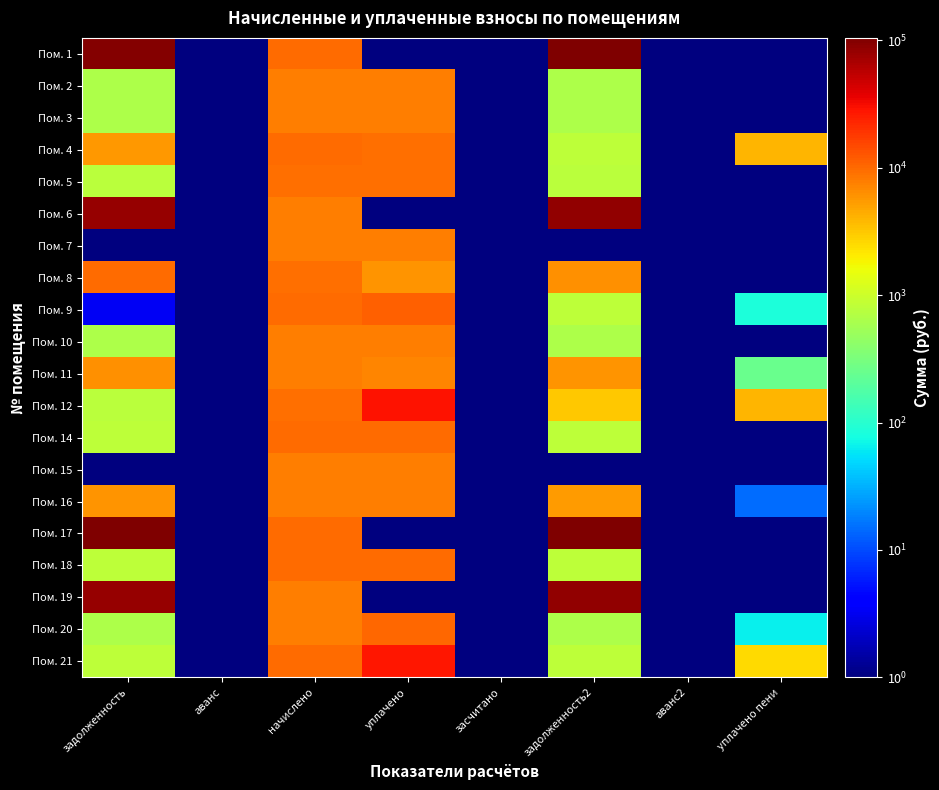

Reading right to left, extract all data points from this chart.

Пом. 1: уплачено пени=0.1	аванс2=0.1	задолженность2=103198.9	засчитано=0.1	уплачено=0.1	начислено=9583.0	аванс=0.1	задолженность=98764.1
Пом. 2: уплачено пени=0.1	аванс2=0.1	задолженность2=656.6	засчитано=0.1	уплачено=7808.2	начислено=7879.2	аванс=0.1	задолженность=656.6
Пом. 3: уплачено пени=0.1	аванс2=0.1	задолженность2=658.5	засчитано=0.1	уплачено=7830.4	начислено=7901.6	аванс=0.1	задолженность=658.5
Пом. 4: уплачено пени=3906.2	аванс2=0.1	задолженность2=801.4	засчитано=0.1	уплачено=9483.4	начислено=9616.4	аванс=0.1	задолженность=5702.5
Пом. 5: уплачено пени=0.1	аванс2=0.1	задолженность2=793.9	засчитано=0.1	уплачено=9441.0	начислено=9526.8	аванс=0.1	задолженность=793.9
Пом. 6: уплачено пени=0.1	аванс2=0.1	задолженность2=84803.0	засчитано=0.1	уплачено=0.1	начислено=7834.4	аванс=0.1	задолженность=81177.4
Пом. 7: уплачено пени=0.1	аванс2=0.1	задолженность2=0.1	засчитано=0.1	уплачено=7744.7	начислено=7744.7	аванс=0.1	задолженность=0.1
Пом. 8: уплачено пени=0.1	аванс2=0.1	задолженность2=6292.4	засчитано=0.1	уплачено=6000.0	начислено=9549.2	аванс=0.1	задолженность=9672.0
Пом. 9: уплачено пени=85.2	аванс2=0.1	задолженность2=802.3	засчитано=0.1	уплачено=10959.5	начислено=9627.7	аванс=0.1	задолженность=3.3
Пом. 10: уплачено пени=0.1	аванс2=0.1	задолженность2=656.6	засчитано=0.1	уплачено=7808.2	начислено=7879.2	аванс=0.1	задолженность=656.6
Пом. 11: уплачено пени=253.5	аванс2=0.1	задолженность2=6007.4	засчитано=0.1	уплачено=7176.5	начислено=7856.8	аванс=0.1	задолженность=6143.2
Пом. 12: уплачено пени=3901.1	аванс2=0.1	задолженность2=3162.2	засчитано=0.1	уплачено=28903.4	начислено=9448.3	аванс=0.1	задолженность=787.4
Пом. 14: уплачено пени=0.1	аванс2=0.1	задолженность2=804.2	засчитано=0.1	уплачено=9563.1	начислено=9650.0	аванс=0.1	задолженность=804.2
Пом. 15: уплачено пени=0.1	аванс2=0.9	задолженность2=0.1	засчитано=0.1	уплачено=7790.4	начислено=7789.6	аванс=0.1	задолженность=0.1
Пом. 16: уплачено пени=14.4	аванс2=0.1	задолженность2=5424.3	засчитано=0.1	уплачено=7785.6	начислено=7879.2	аванс=0.1	задолженность=5854.5
Пом. 17: уплачено пени=0.1	аванс2=0.1	задолженность2=104577.3	засчитано=0.1	уплачено=0.1	начислено=9661.3	аванс=0.1	задолженность=100106.2
Пом. 18: уплачено пени=0.1	аванс2=0.1	задолженность2=804.2	засчитано=0.1	уплачено=9563.1	начислено=9650.0	аванс=0.1	задолженность=804.2
Пом. 19: уплачено пени=0.1	аванс2=0.1	задолженность2=85288.4	засчитано=0.1	уплачено=0.1	начислено=7879.2	аванс=0.1	задолженность=81642.1
Пом. 20: уплачено пени=64.8	аванс2=0.1	задолженность2=656.6	засчитано=0.1	уплачено=10150.6	начислено=7879.2	аванс=0.1	задолженность=656.6
Пом. 21: уплачено пени=2511.5	аванс2=0.1	задолженность2=805.1	засчитано=0.1	уплачено=27570.1	начислено=9661.3	аванс=0.1	задолженность=805.1